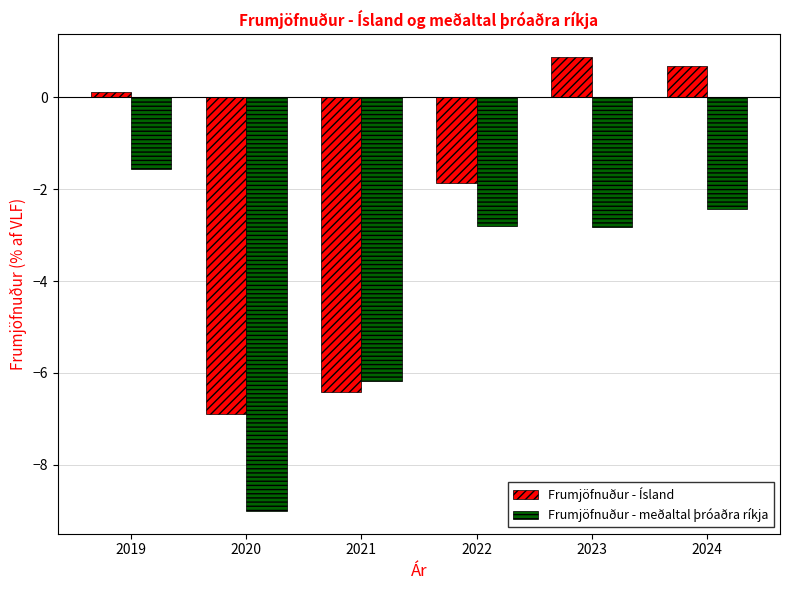

Which category has the lowest value in the Frumjöfnuður - Ísland series?

2020